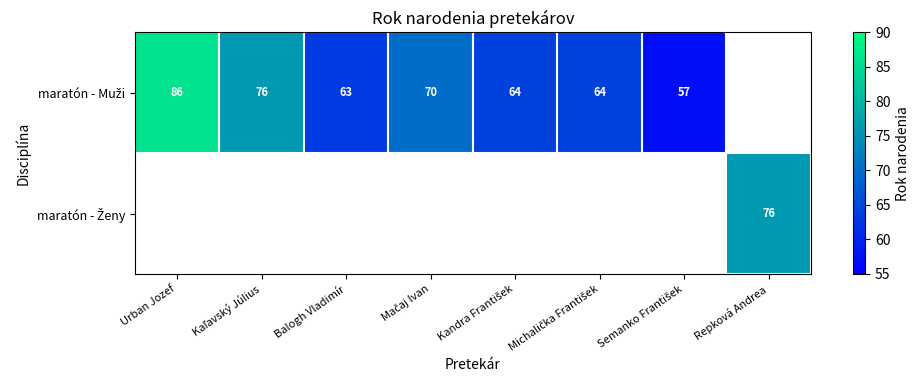

Is the value of maratón - Ženy at Urban Jozef greater than the value of maratón - Muži at Mačaj Ivan?

No